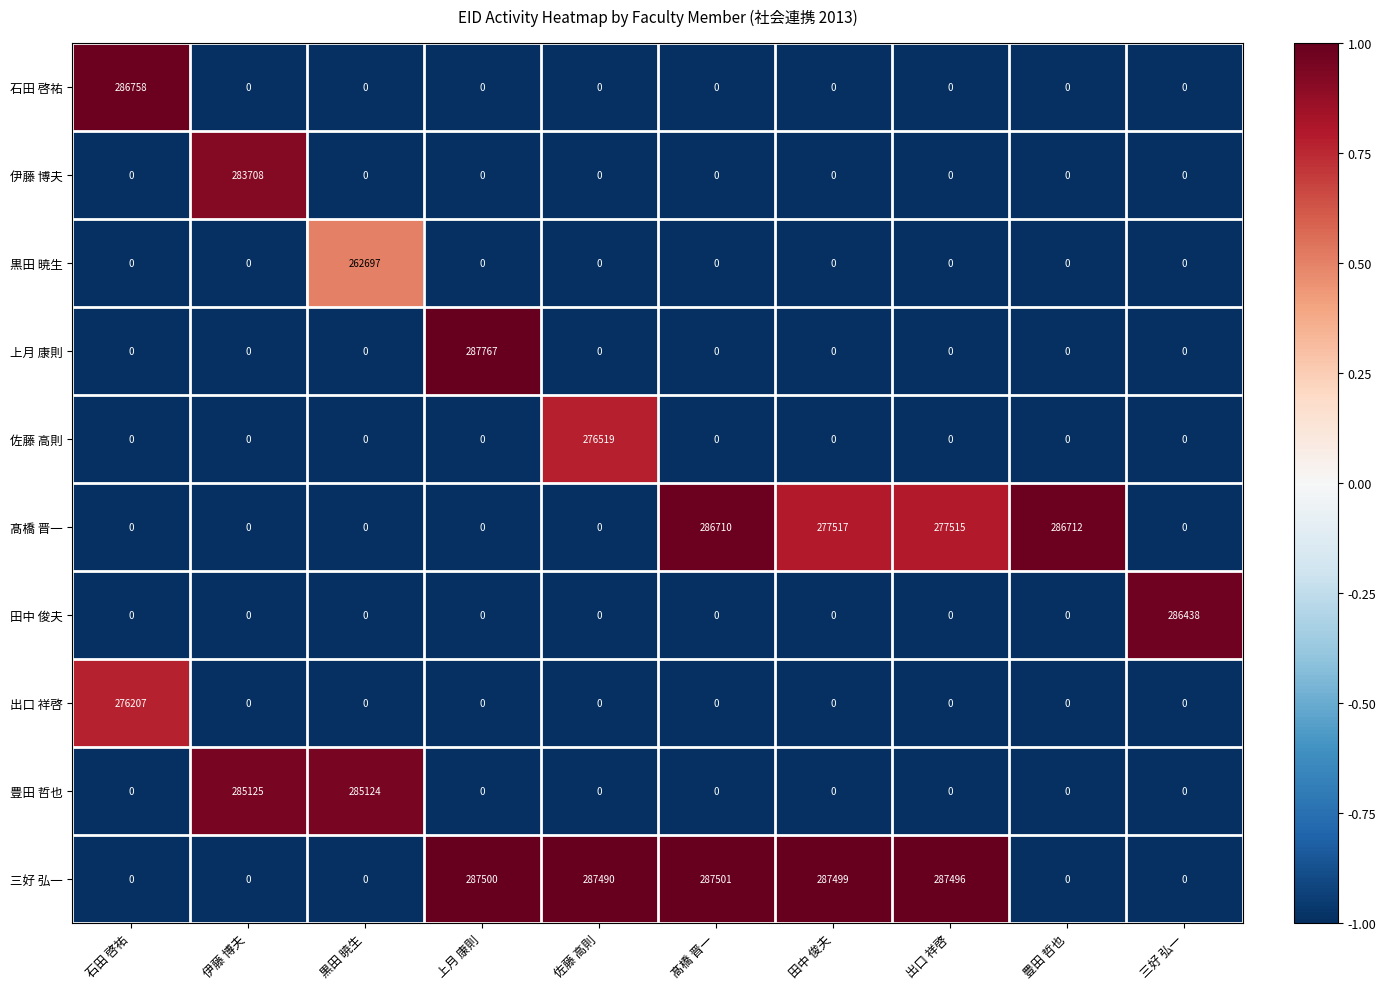

How many series are shown in this chart?

10